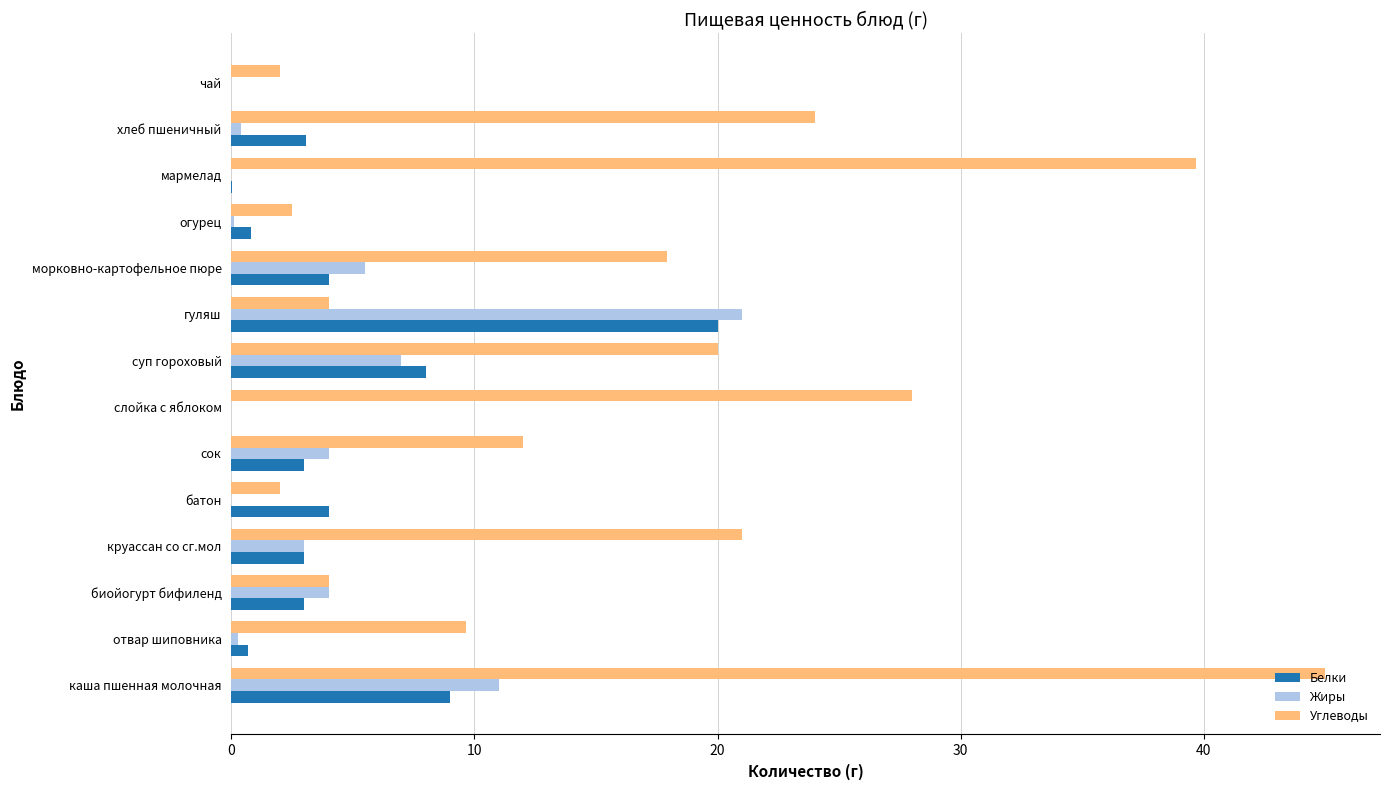

Which category has the highest value in the Углеводы series?

каша пшенная молочная